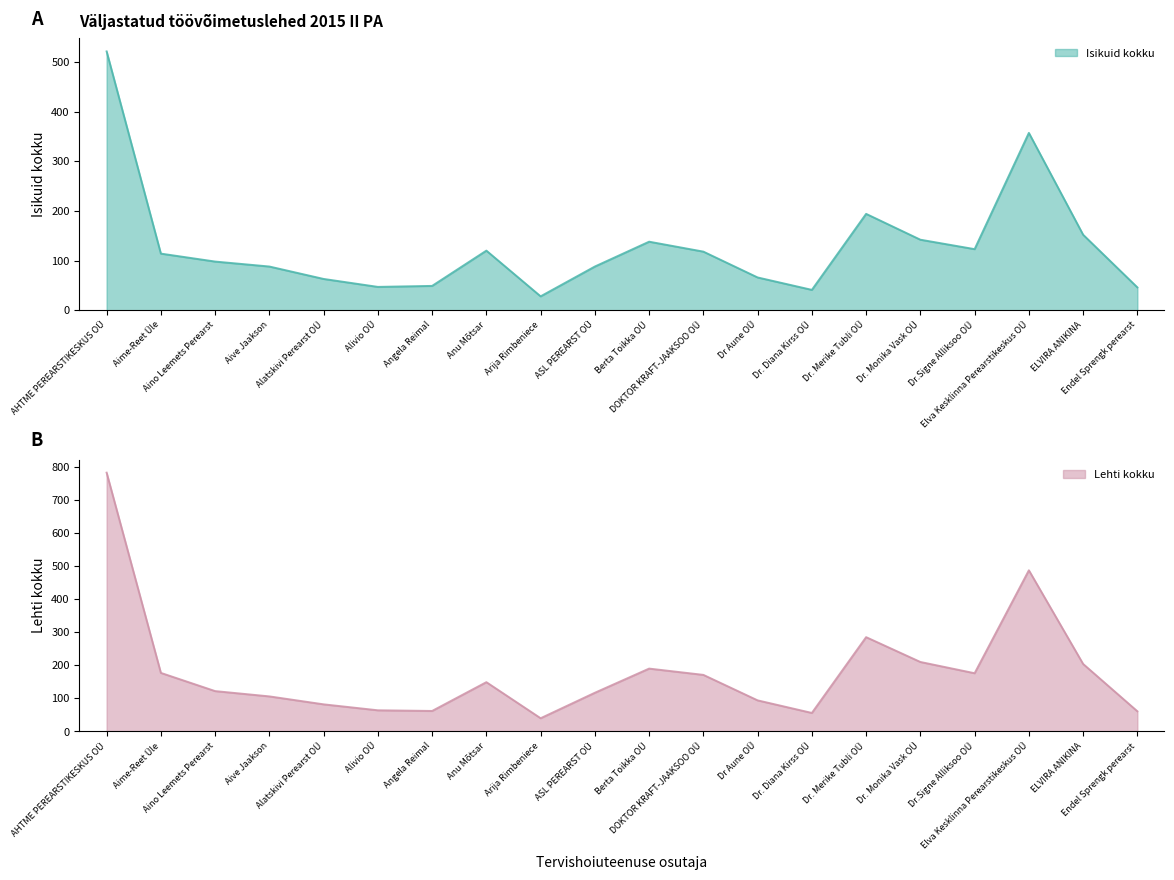

Does the chart display data point markers on the line(s)?

No